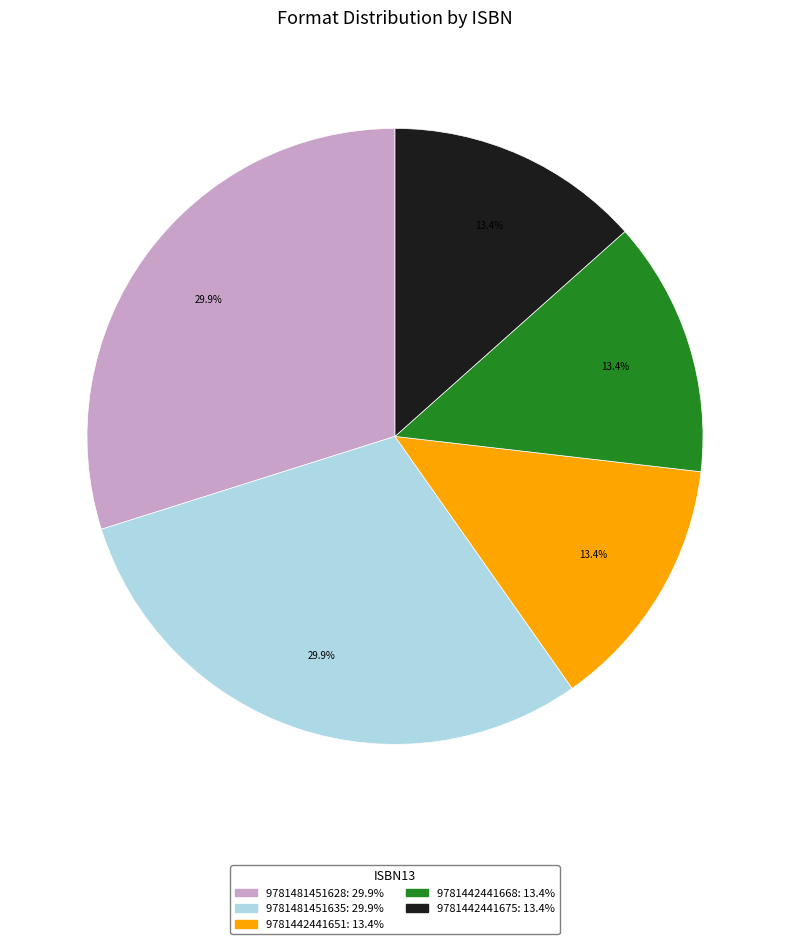

To the nearest percent, what is the combined percentage of 9781442441668 and 9781481451628?

43%